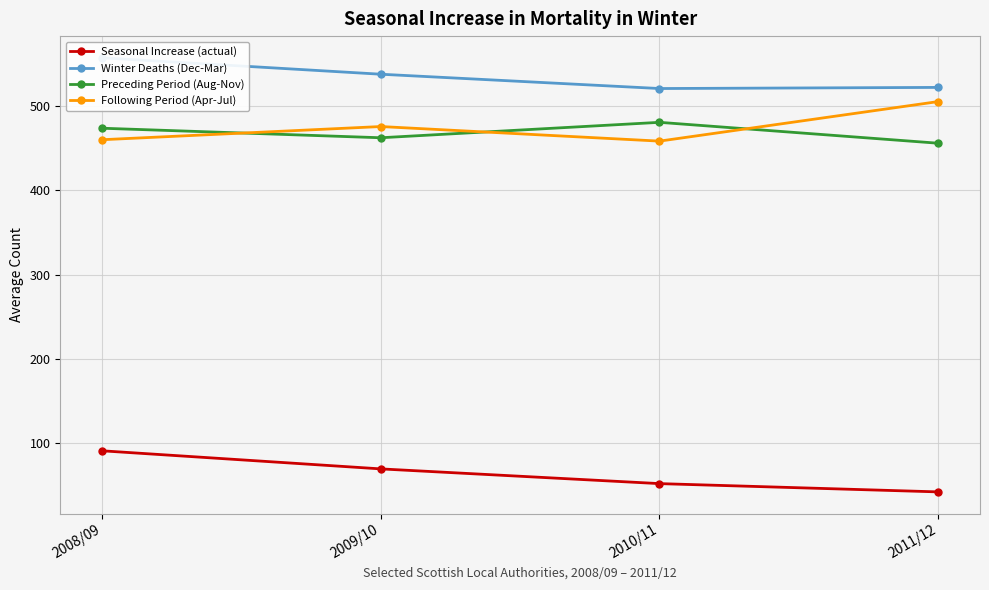

List the labels in order of Following Period (Apr-Jul) value, smallest first.

2010/11, 2008/09, 2009/10, 2011/12